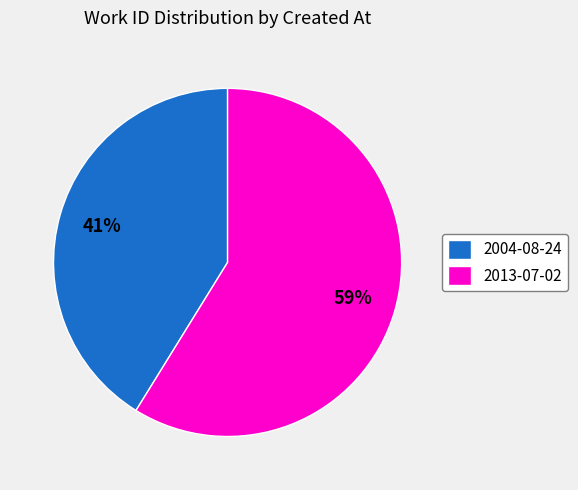

How many slices are in this pie chart?

2